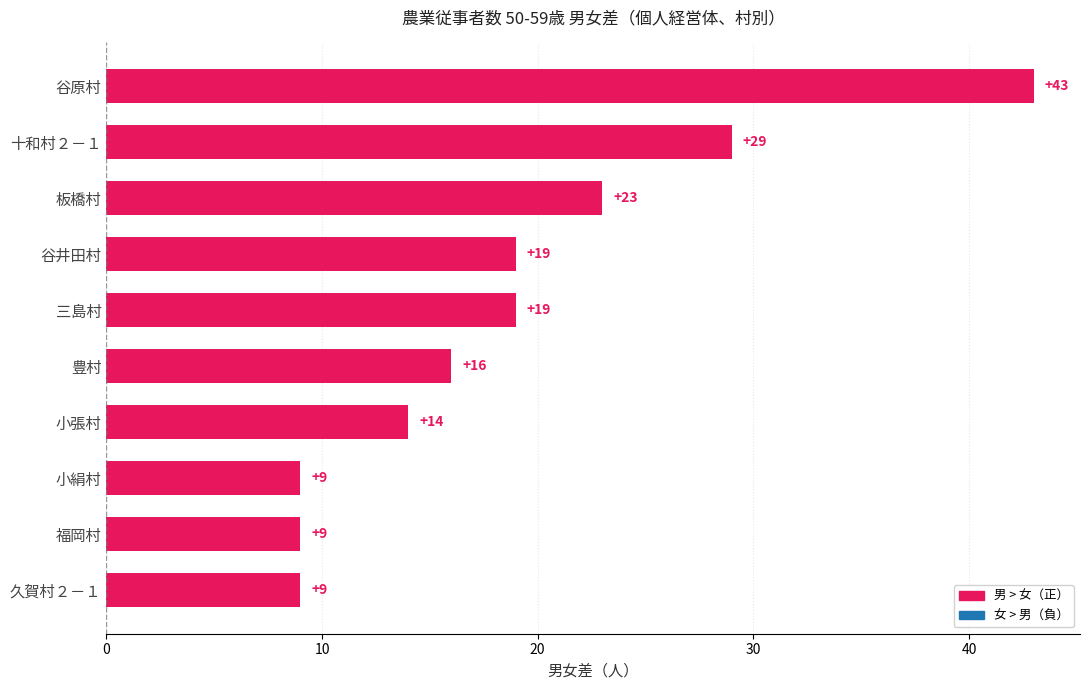

What is the sum of the values at 十和村２－１ and 三島村?

48